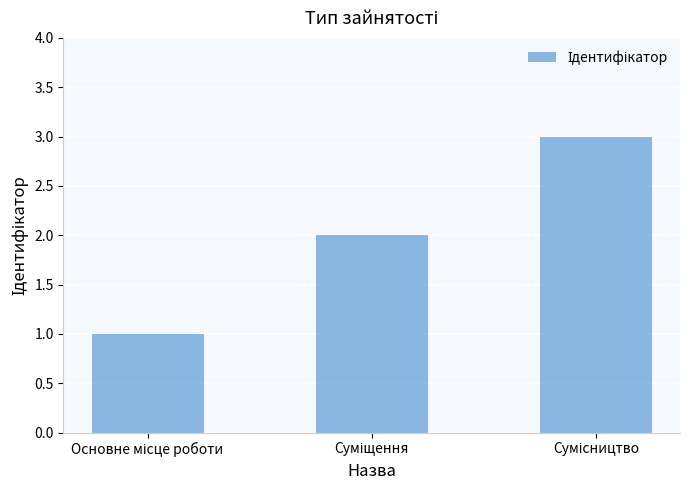

What is the maximum value shown in the chart?

3